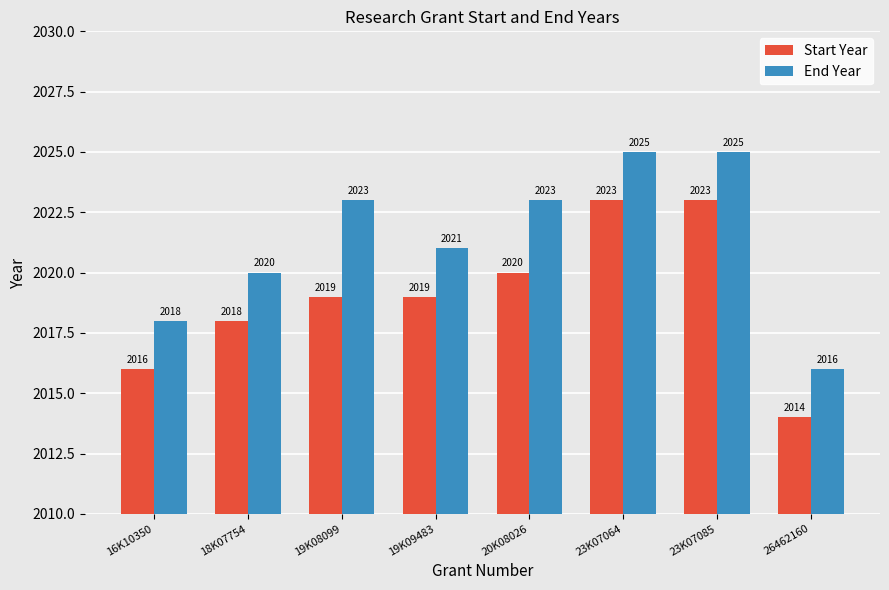

What is the spread (max minus min) of values at 20K08026?

3